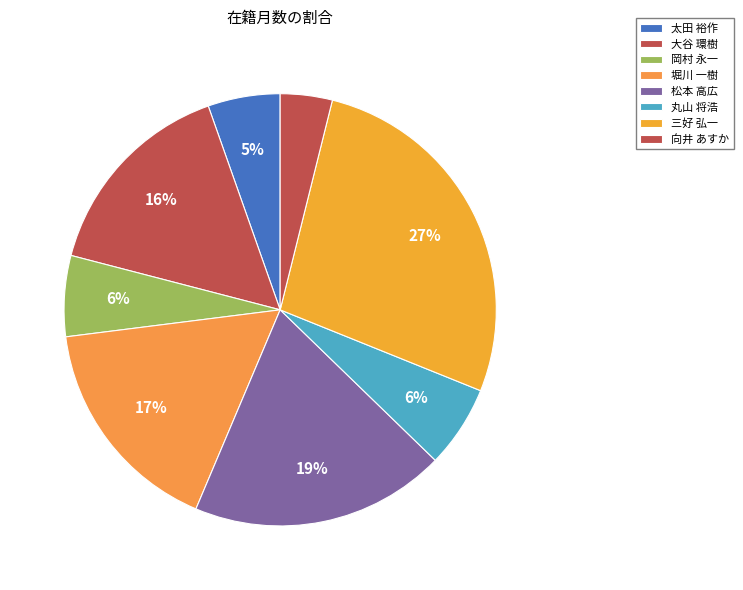

Does any single category account for the majority?

No